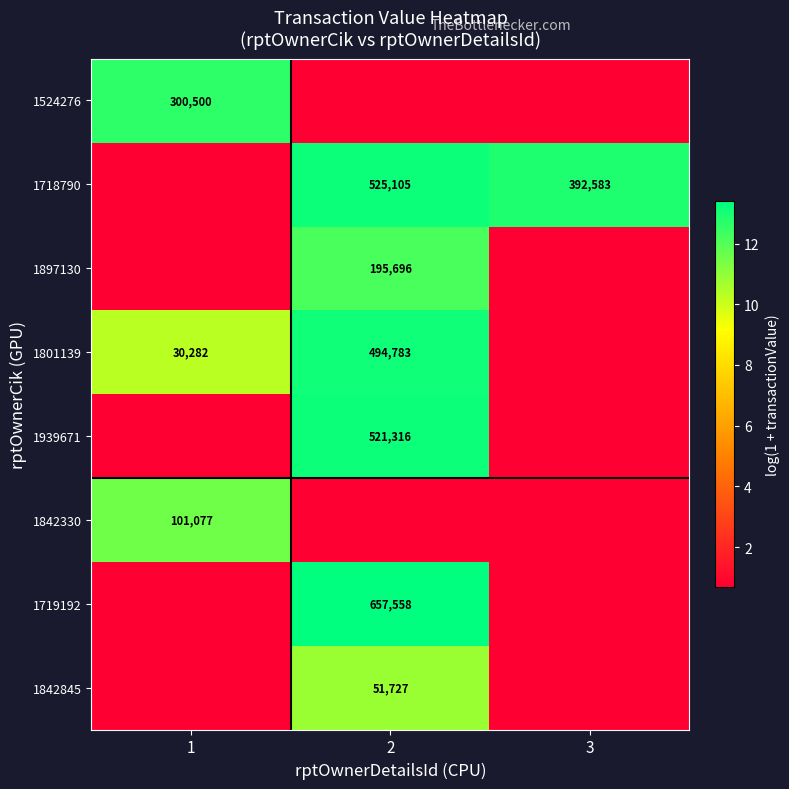

At how many categories does at least one series exceed 7?

3